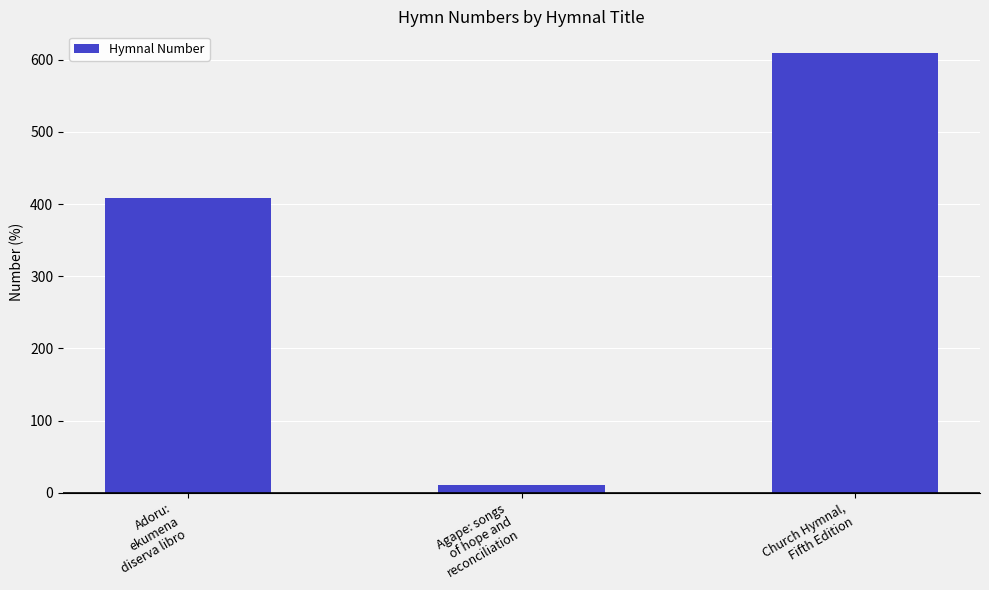

How many data points does each series have?

3